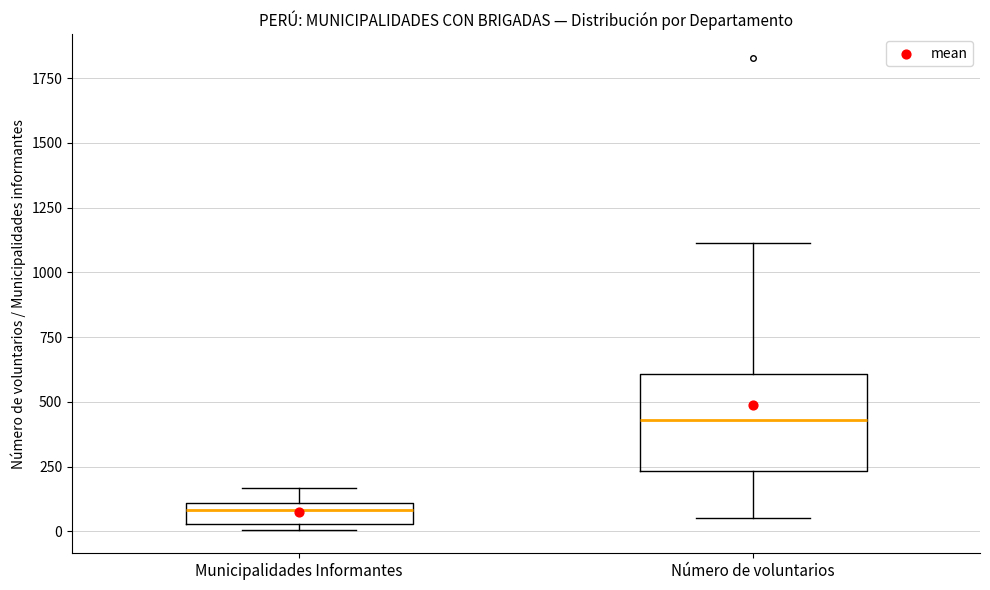

Which box has the highest median line?

Número de voluntarios